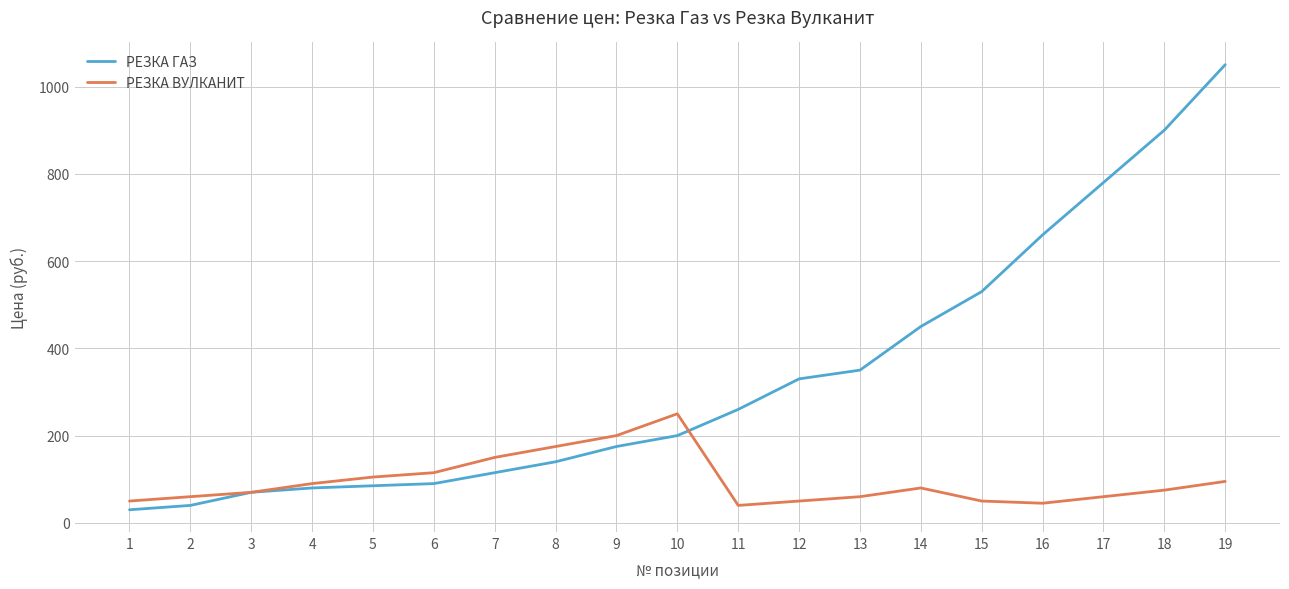

Which series changed the most between 1 and 16?

РЕЗКА ГАЗ